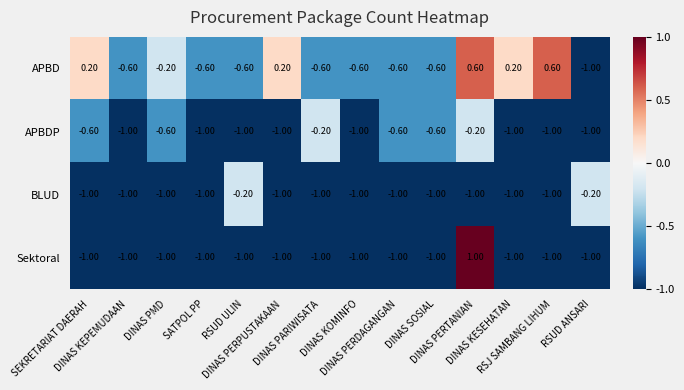

What is the sum of all Sektoral values?

-12.0